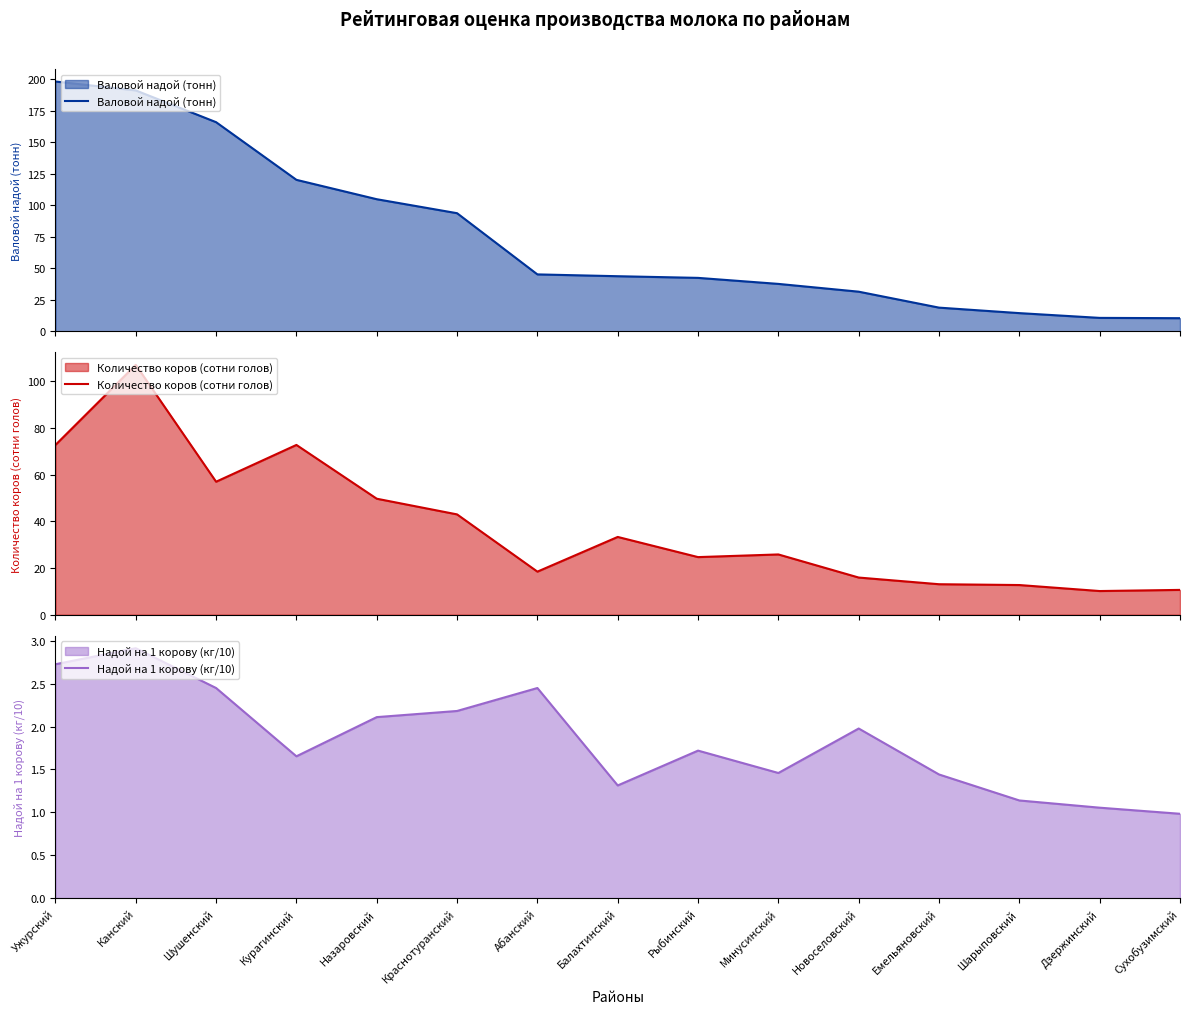

True or false: Количество коров (сотни голов) and Надой на 1 корову (кг/10) cross at least once.

False